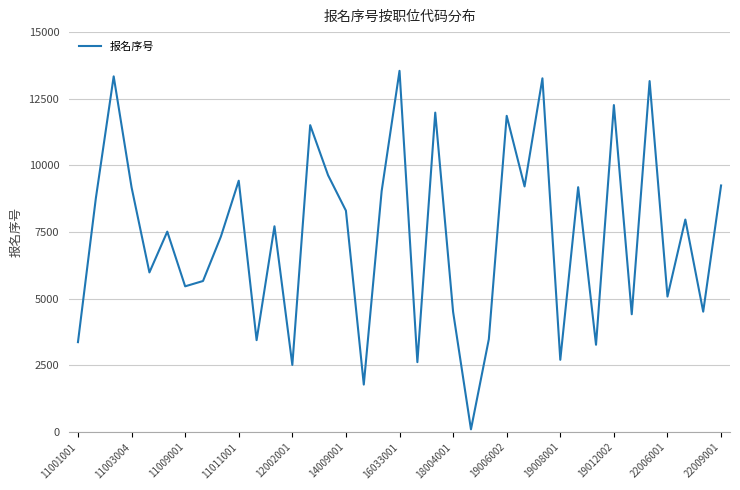

What is the difference between the second highest and minimum values?

13237